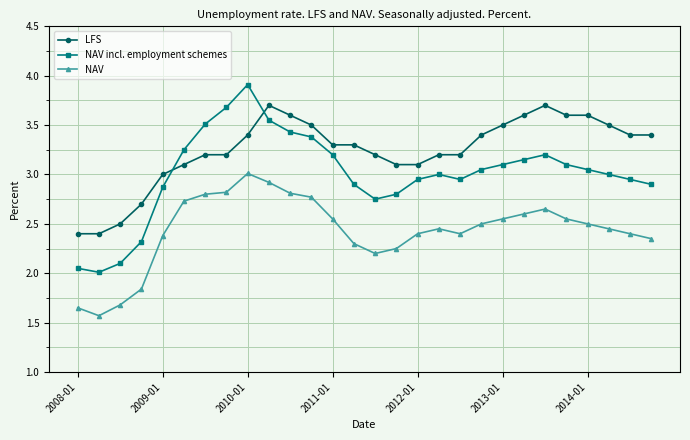

What are all the series names shown in the legend?

LFS, NAV incl. employment schemes, NAV